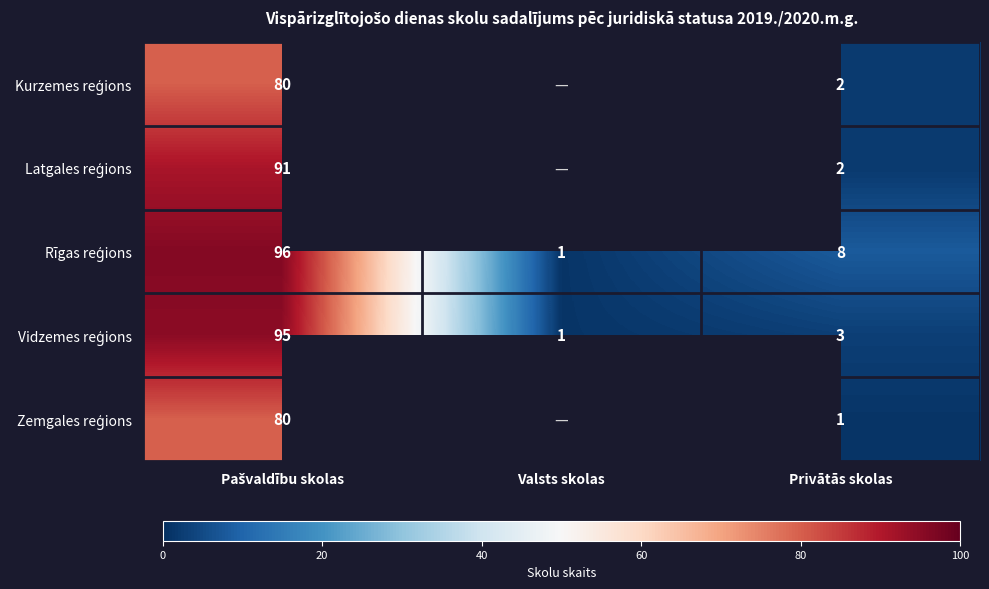

What is the difference between the highest and lowest values at Privātās skolas?

7